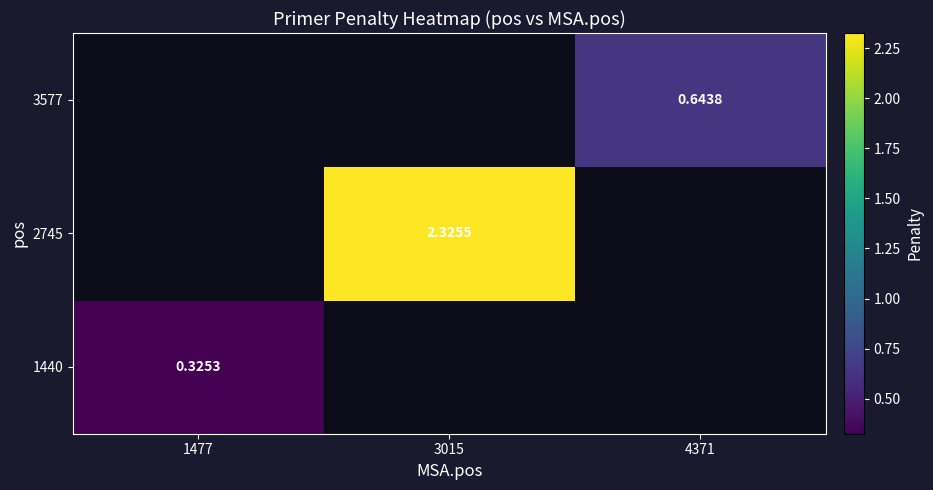

Is the value of 1440 at 1477 greater than the value of 2745 at 3015?

No